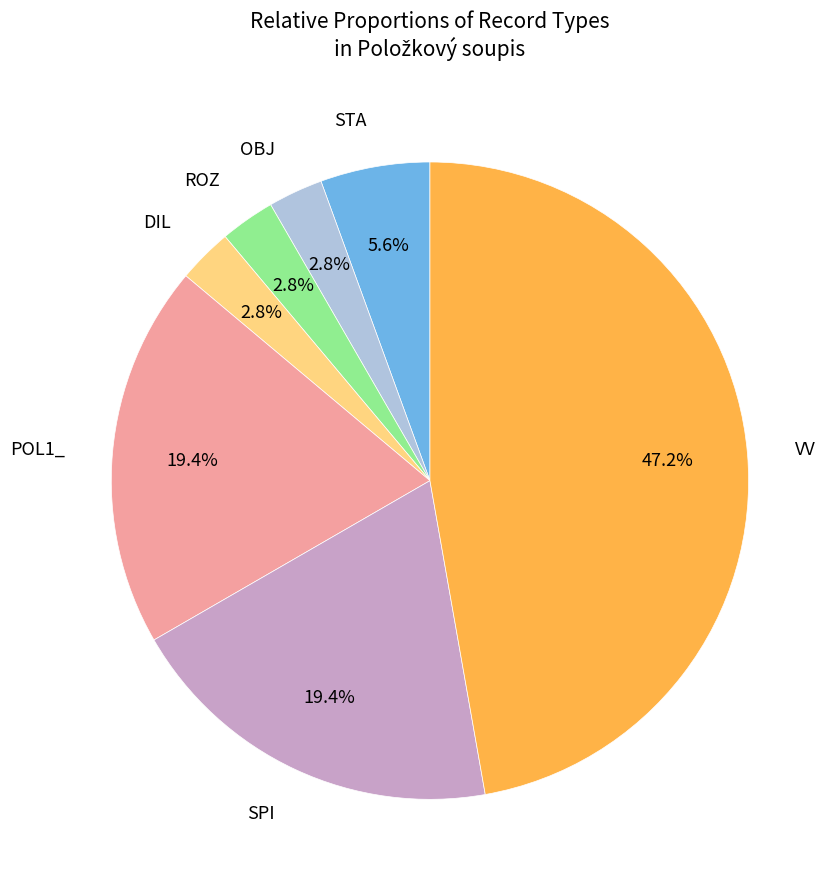

What percentage is NOT represented by DIL?

97.2%